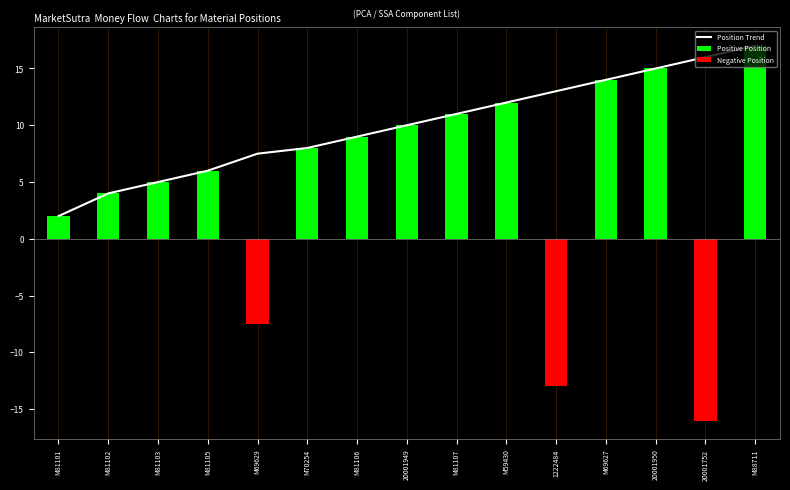

Which series has the largest total across all categories?

Position Trend